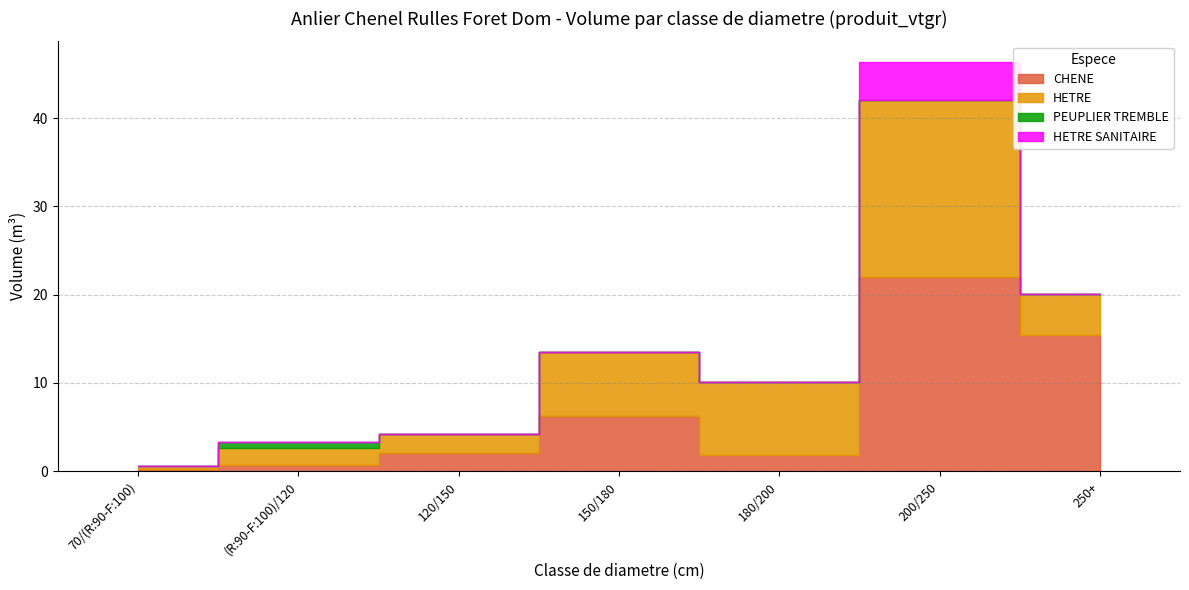

List the series in order of their peak value, highest first.

CHENE, HETRE, HETRE SANITAIRE, PEUPLIER TREMBLE